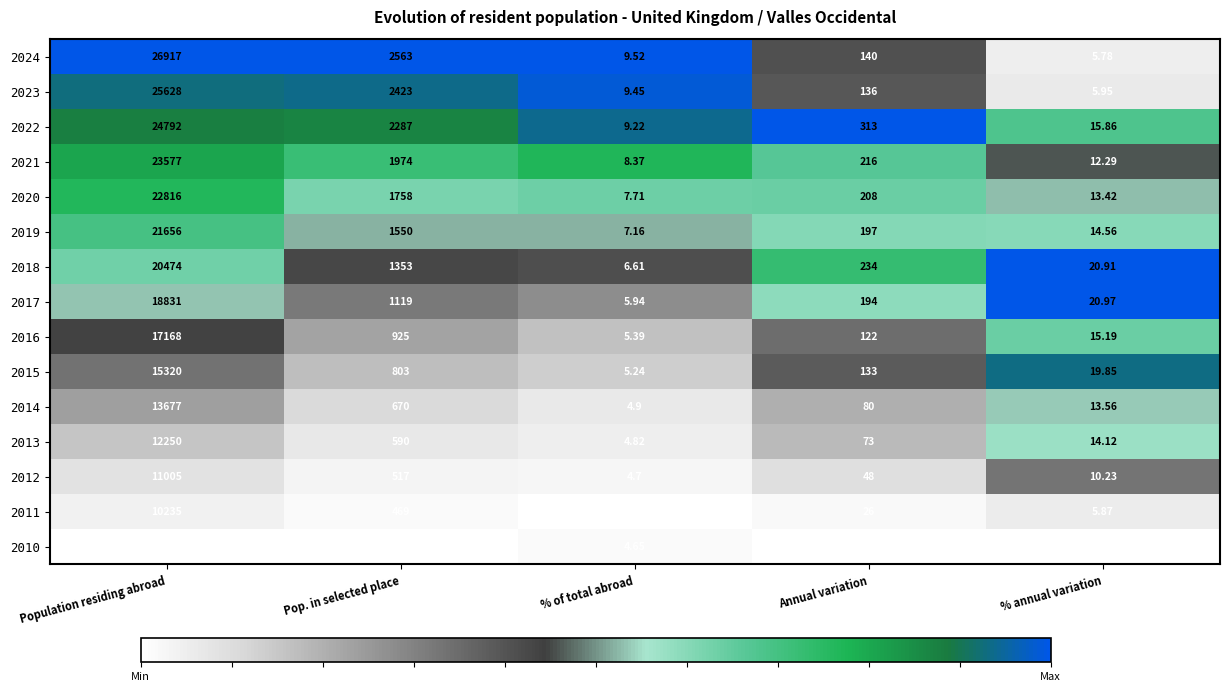

Rank the categories by 2022 value from highest to lowest.

Population residing abroad, Pop. in selected place, Annual variation, % annual variation, % of total abroad